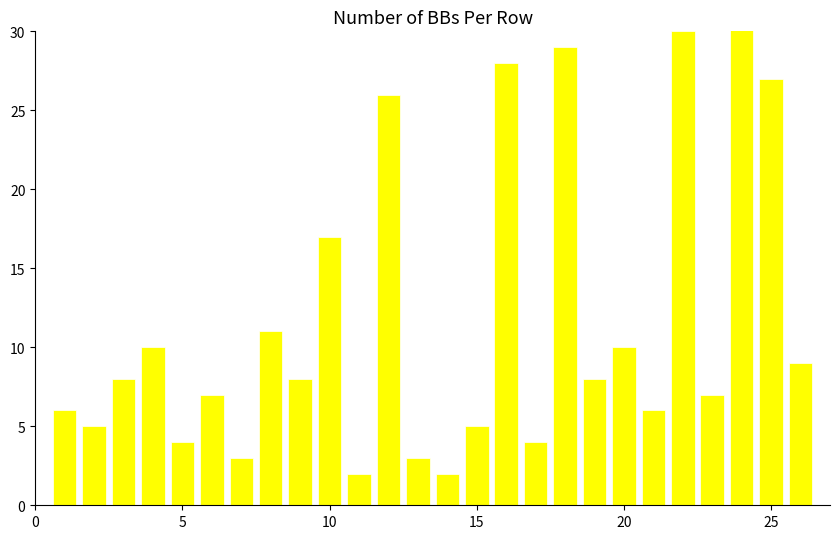

Does the chart contain any negative values?

No